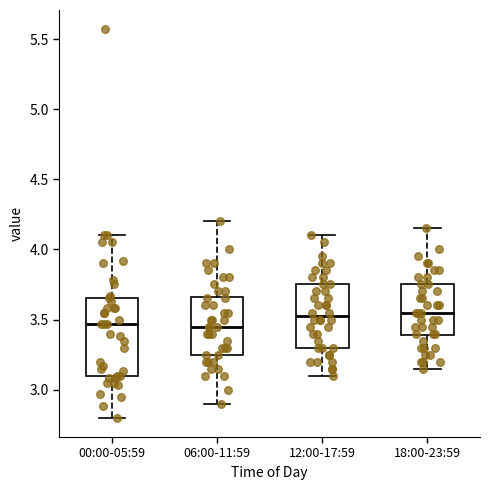

Where does the lower whisker of the box for 06:00-11:59 end on the y-axis? The values are not printed on the chart, so give them approximately, as read against the axis.

2.90